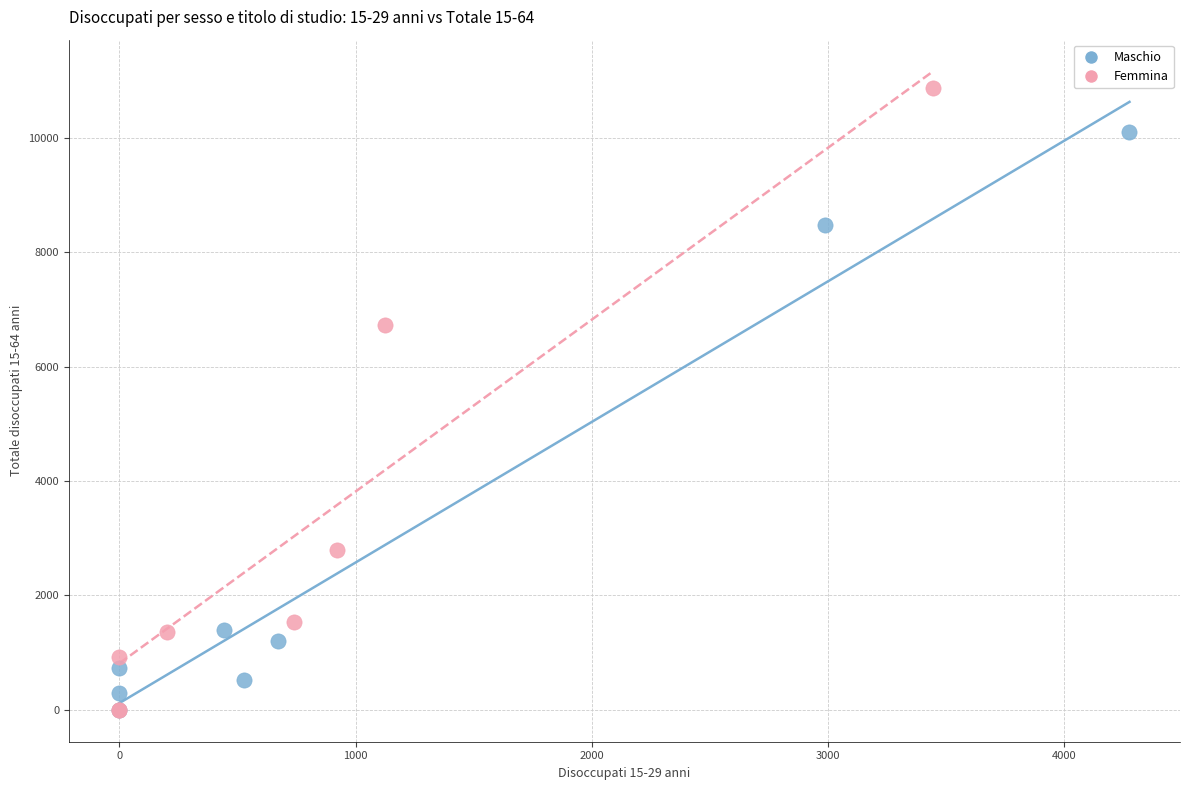

Which series contains the highest Y value?

Femmina